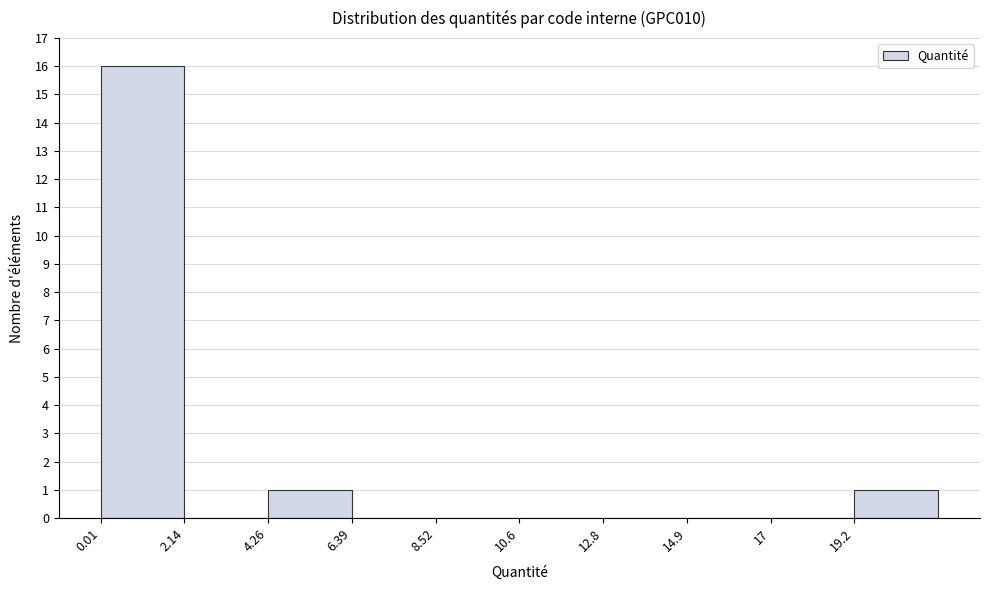

Reading left to right, list every bar in this chart as the range it spans on the x-axis followed by its height. Neither the bar edges nor the heights are printed on the chart, so give them approximately, as read against the axes.

0.0 to 2.0: 16
2.0 to 4.5: 0
4.5 to 6.5: 1
6.5 to 8.5: 0
8.5 to 10.5: 0
10.5 to 13.0: 0
13.0 to 15.0: 0
15.0 to 17.0: 0
17.0 to 19.0: 0
19.0 to 21.5: 1